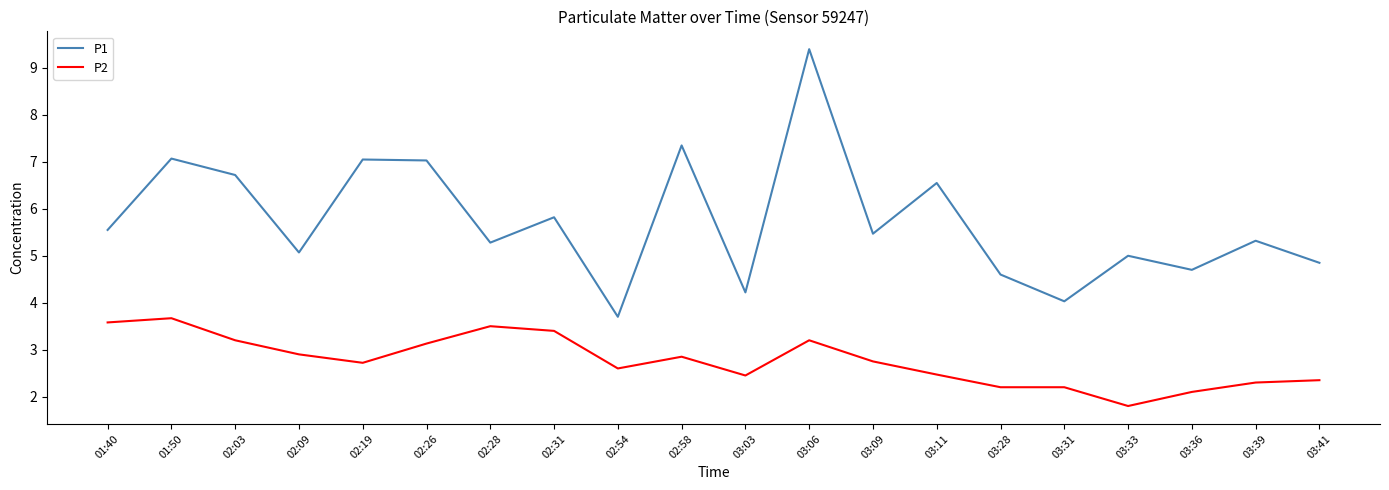

What is the sum of the P1 values at 02:31 and 01:40?

11.4